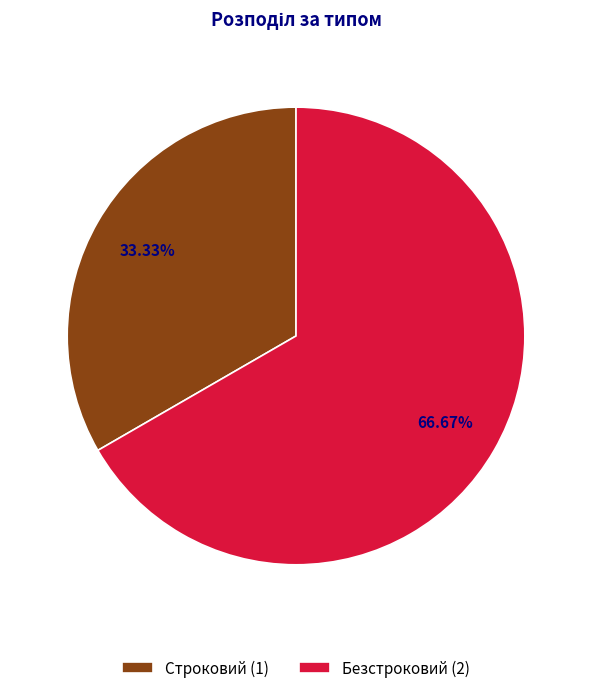

Which slice represents more than half of the pie?

Безстроковий